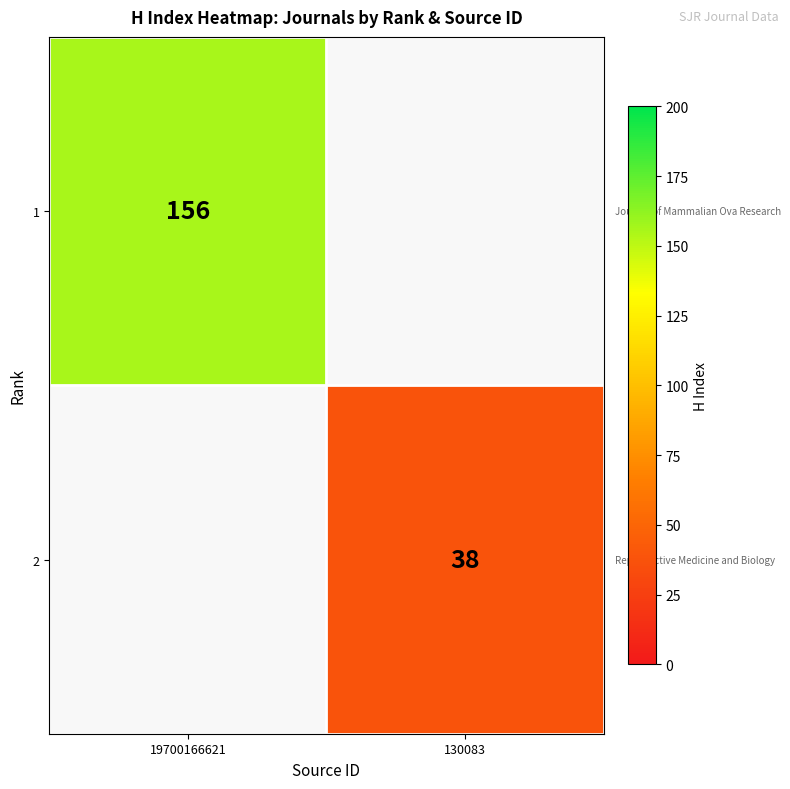

The value of 1 at 19700166621 is 86. True or false?

False